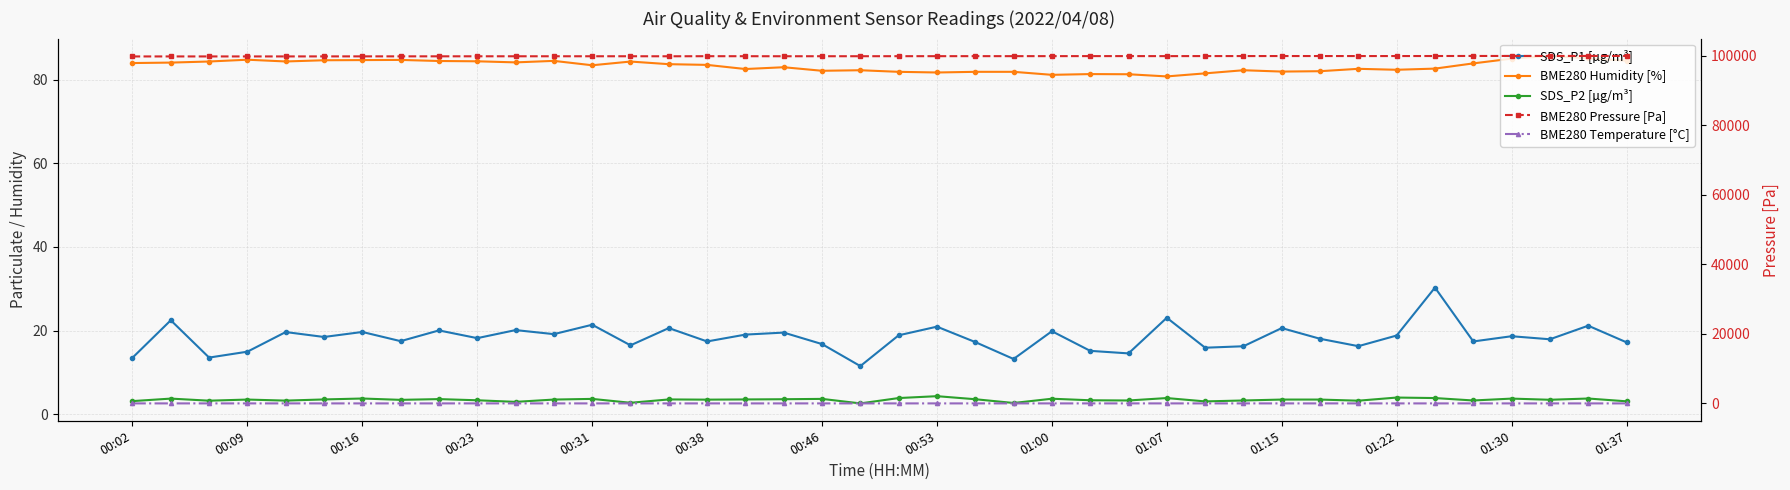

What is the value of the SDS_P1 [µg/m³] point at the 7th from the left?

19.6